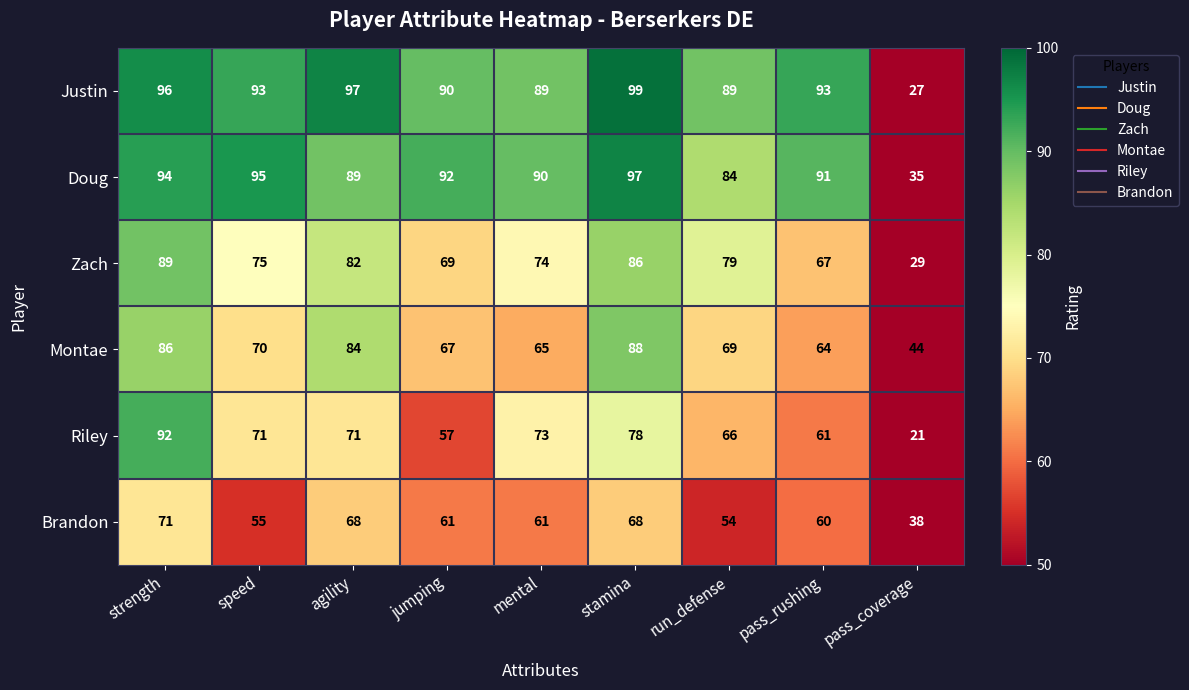

The value of Brandon at mental is 61. True or false?

True